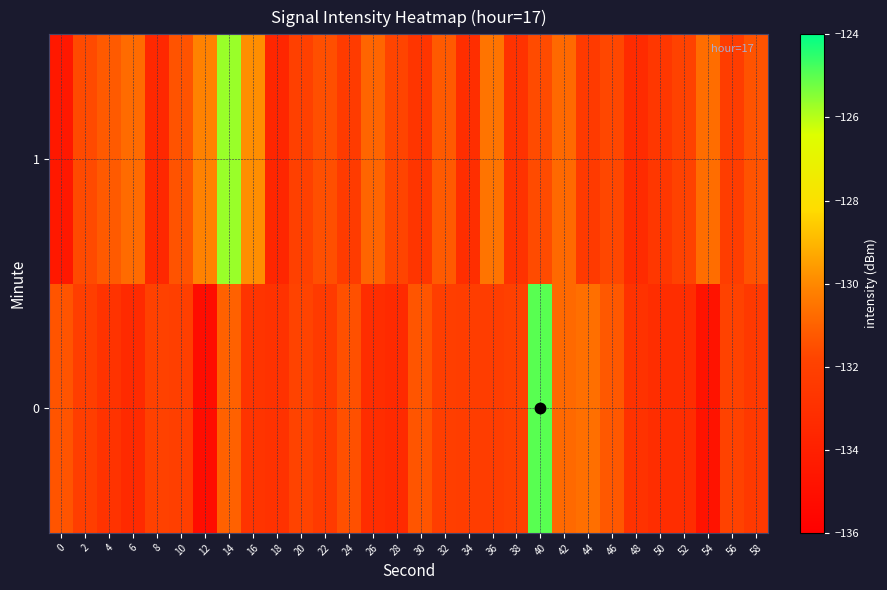

Between 0 and 46, which is larger?

46